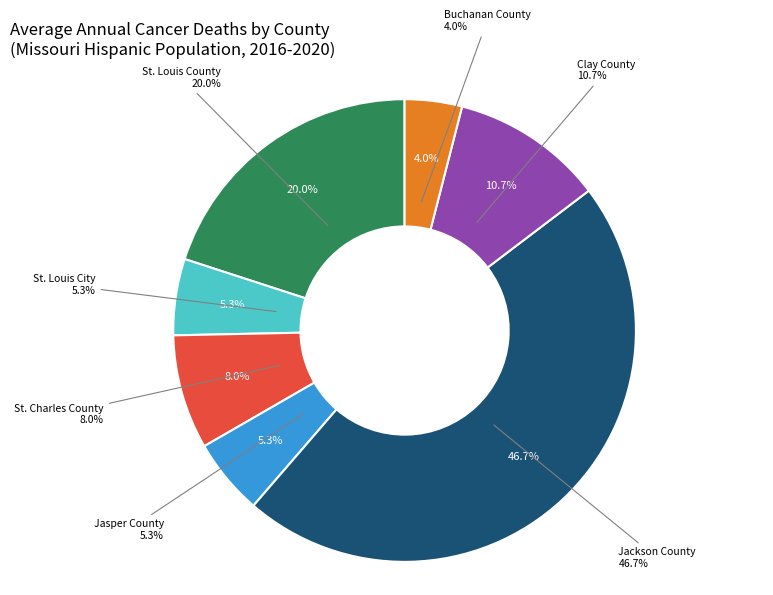

Is it true that Clay County is 11% of the pie?

True